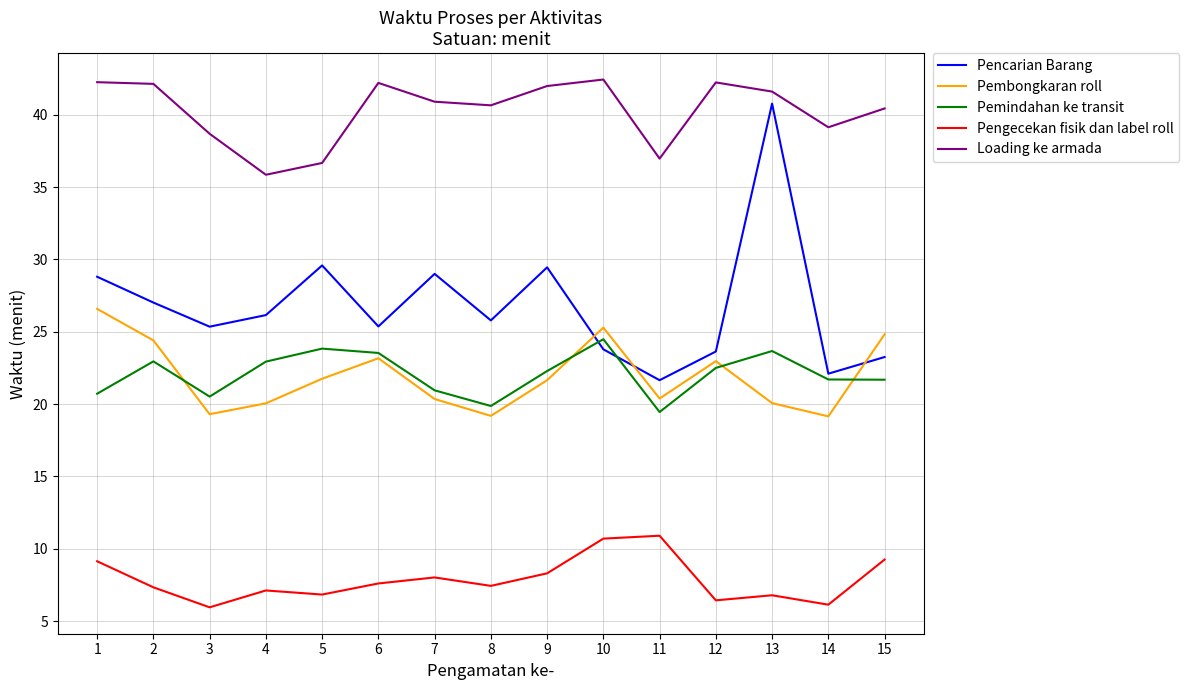

Where do Pencarian Barang and Pembongkaran roll first cross each other?

9 and 10